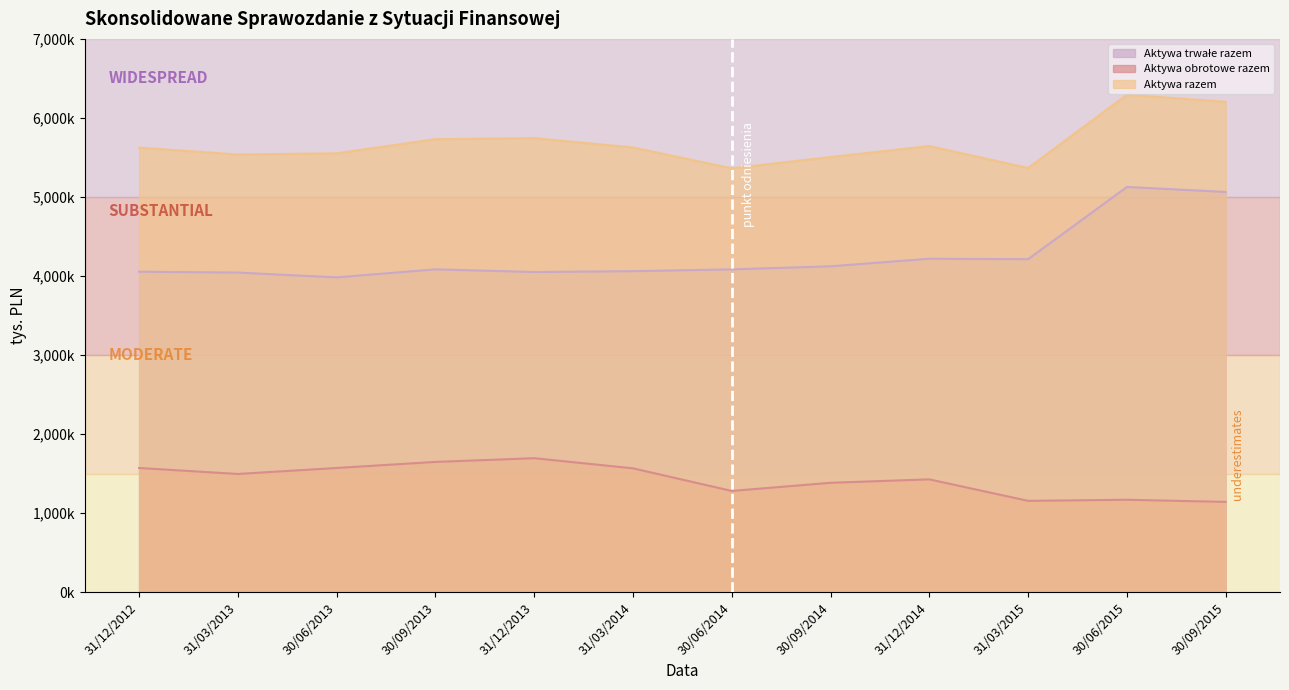

The Aktywa trwałe razem series shows 4122136.2 at 30/09/2014. True or false?

True